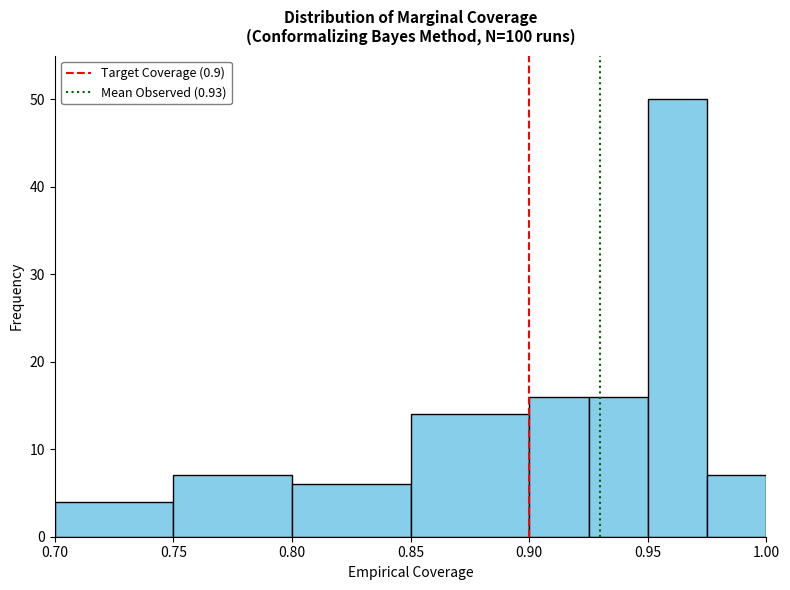

Reading left to right, transcribe this chart: for each bar, give the range it covers on the x-axis and its height. The values are not printed on the chart, so give them approximately, as read against the axis.

0.700 to 0.750: 4
0.750 to 0.800: 7
0.800 to 0.850: 6
0.850 to 0.900: 14
0.900 to 0.925: 16
0.925 to 0.950: 16
0.950 to 0.975: 50
0.975 to 1.000: 7